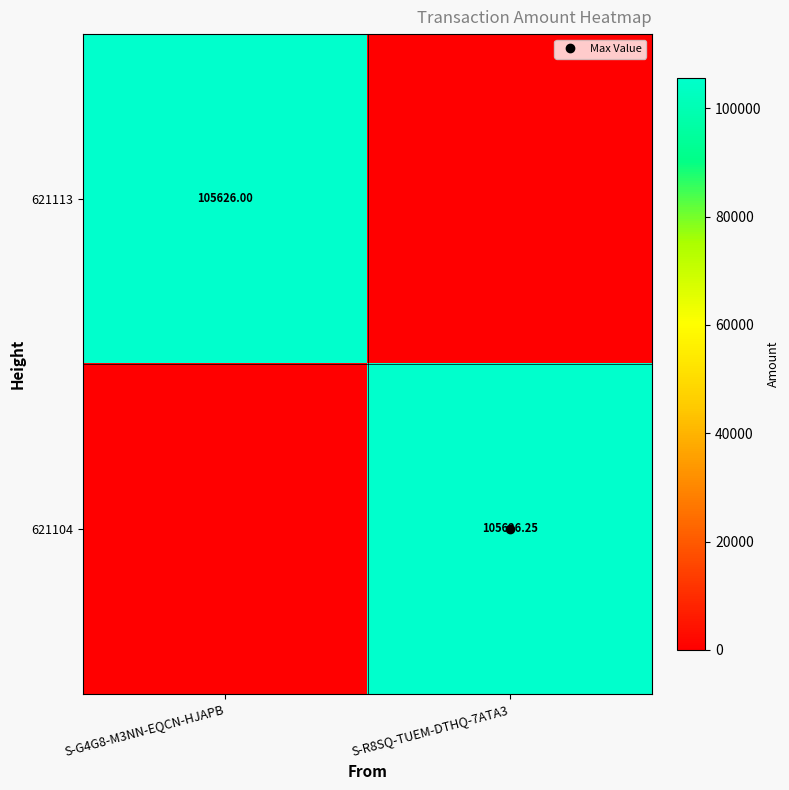

The 621113 series shows 27765.9 at S-G4G8-M3NN-EQCN-HJAPB. True or false?

False